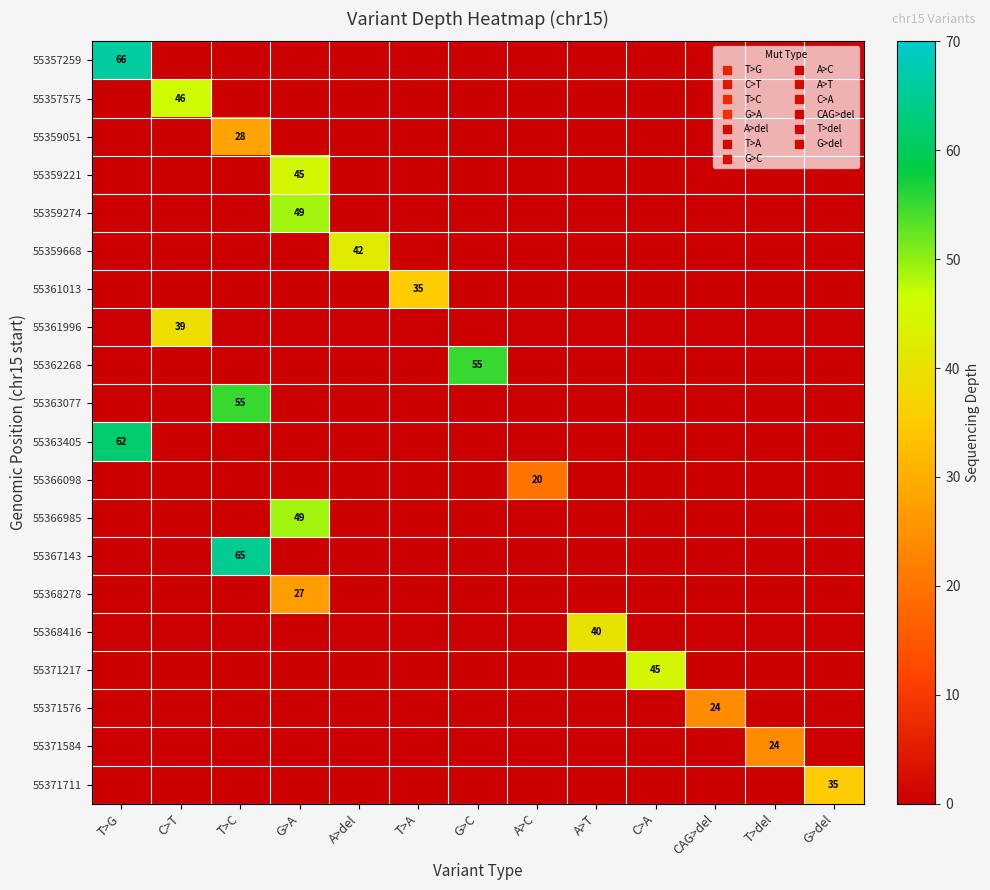

What is the difference between the maximum and minimum values in the 55359221 series?

45